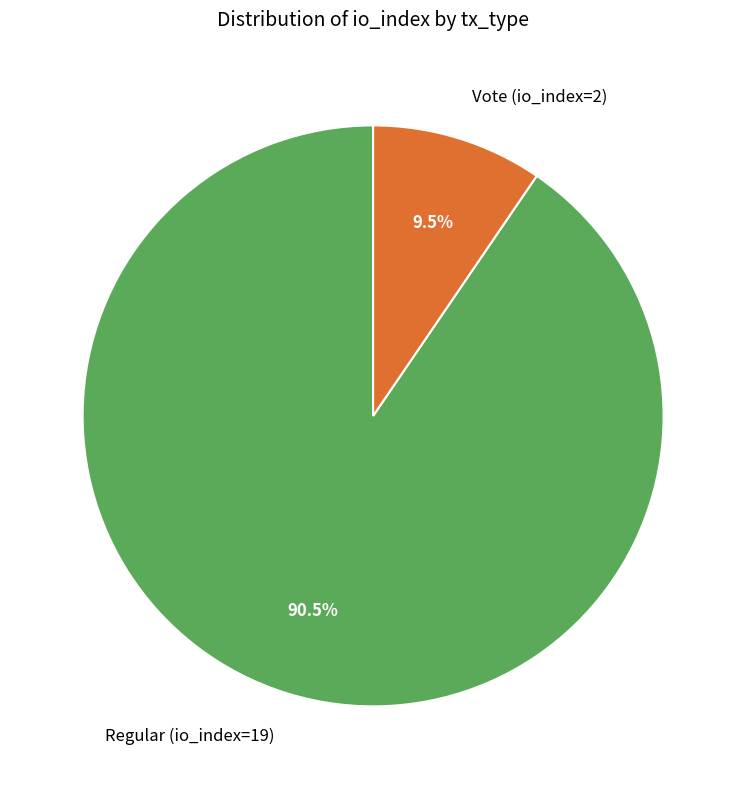

Rank the categories by value from highest to lowest.

Regular (io_index=19), Vote (io_index=2)